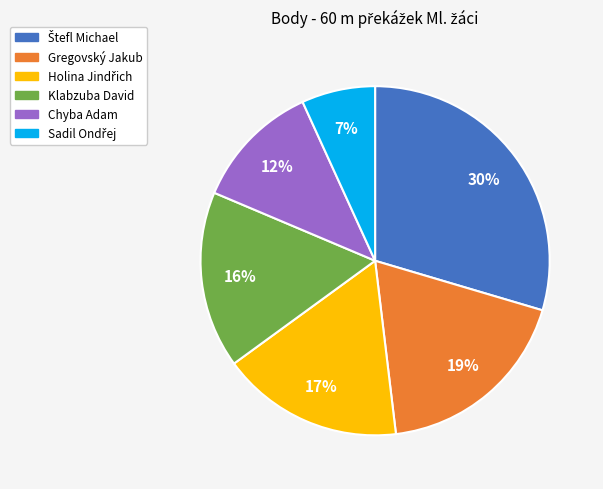

Combined, do Klabzuba David and Chyba Adam account for over 50%?

No